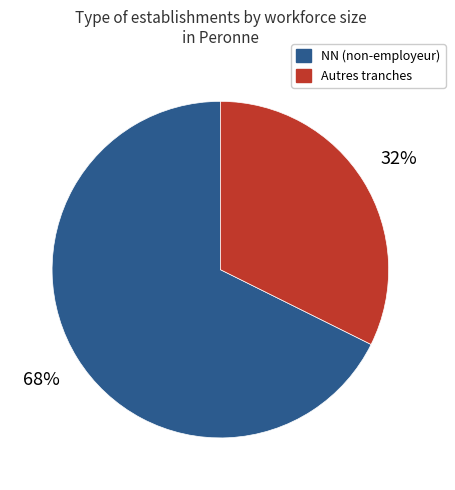

To the nearest percent, what percentage of the pie is Autres tranches?

32%